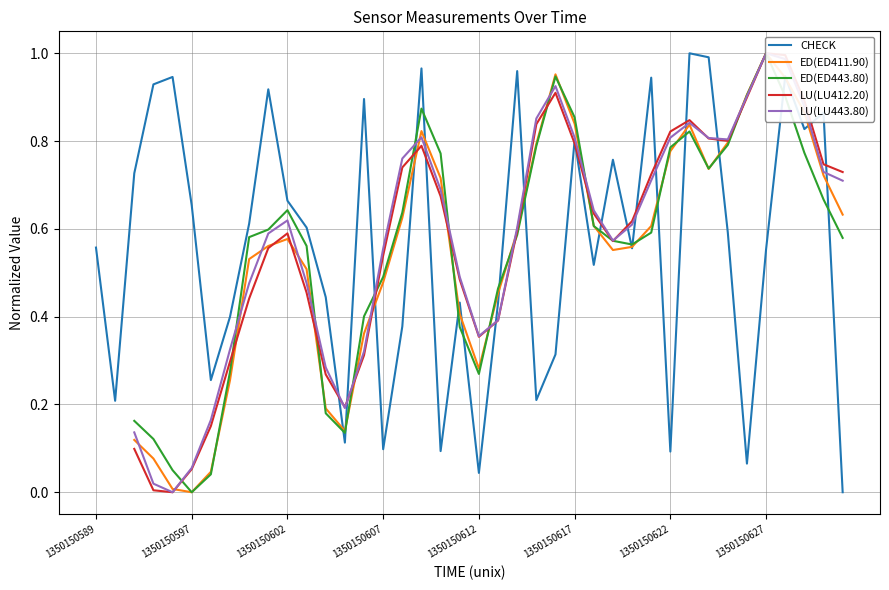

What is the sum of the LU(LU443.80) values at 17 and 35?

1.8